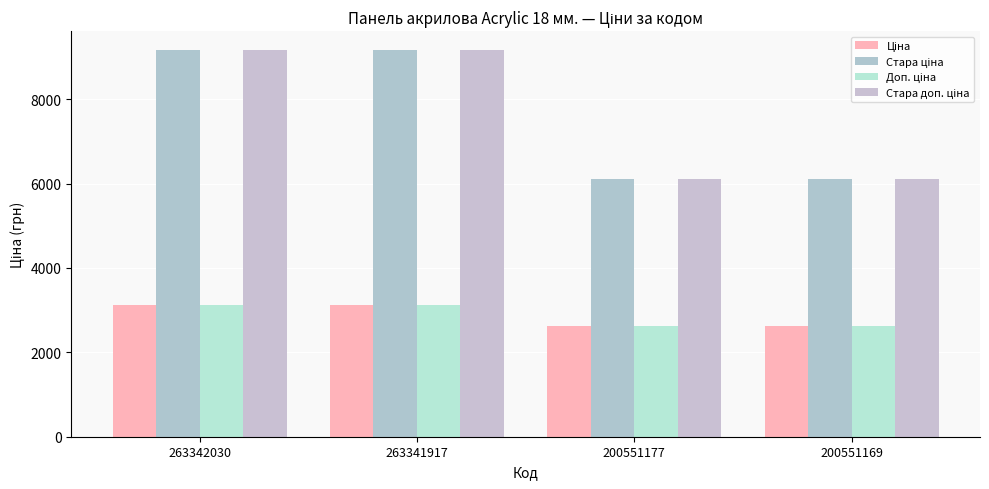

How many bars are there in total?

16